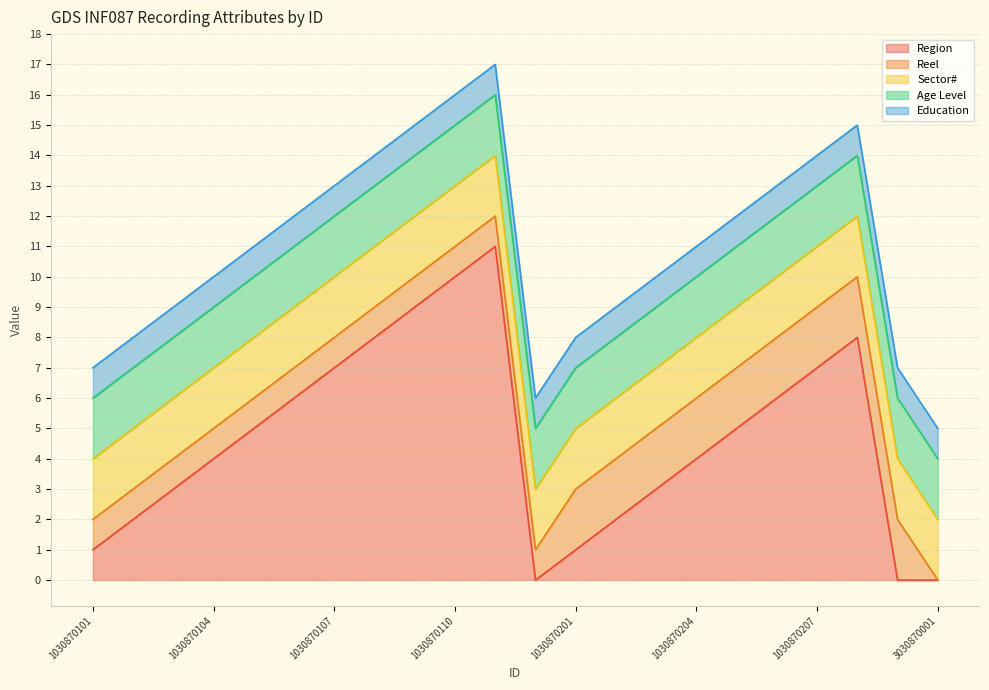

True or false: Sector# has more than 1 points higher than both neighbors.

False